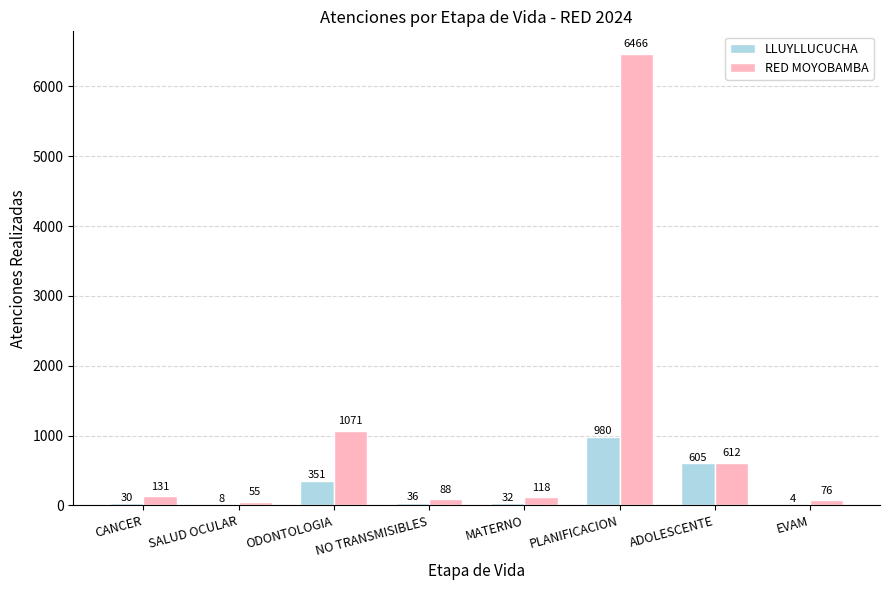

At which category is the sum across all series the highest?

PLANIFICACION